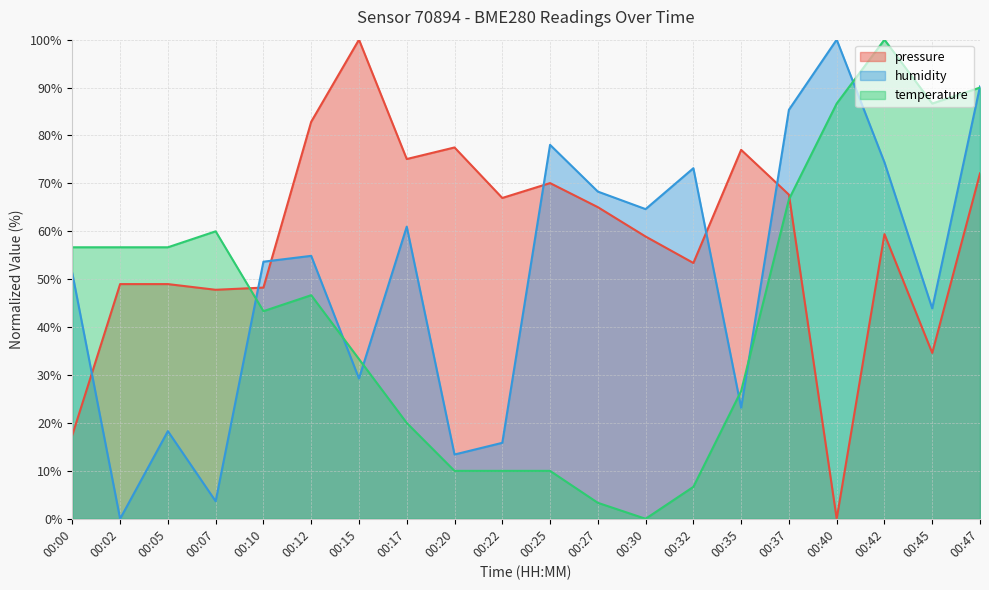

Reading left to right, what are all the values shown in this chart?

pressure: 17.5	49.0	49.0	47.8	48.3	82.9	100.0	75.1	77.5	67.0	70.1	65.0	58.9	53.4	77.0	67.7	0.0	59.4	34.6	72.1
humidity: 51.2	0.0	18.3	3.7	53.7	54.9	29.3	61.0	13.4	15.9	78.0	68.3	64.6	73.2	23.2	85.4	100.0	74.4	43.9	90.2
temperature: 56.7	56.7	56.7	60.0	43.3	46.7	33.3	20.0	10.0	10.0	10.0	3.3	0.0	6.7	26.7	66.7	86.7	100.0	86.7	90.0